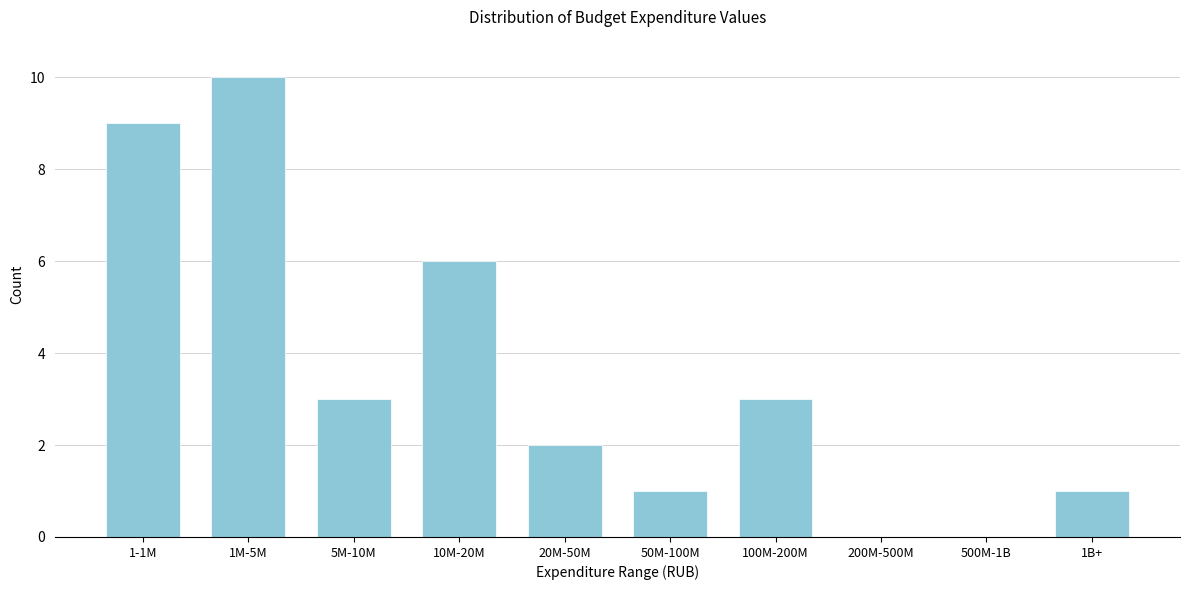

Reading left to right, what are all the values shown in this chart?

1-1M=9	1M-5M=10	5M-10M=3	10M-20M=6	20M-50M=2	50M-100M=1	100M-200M=3	200M-500M=0	500M-1B=0	1B+=1